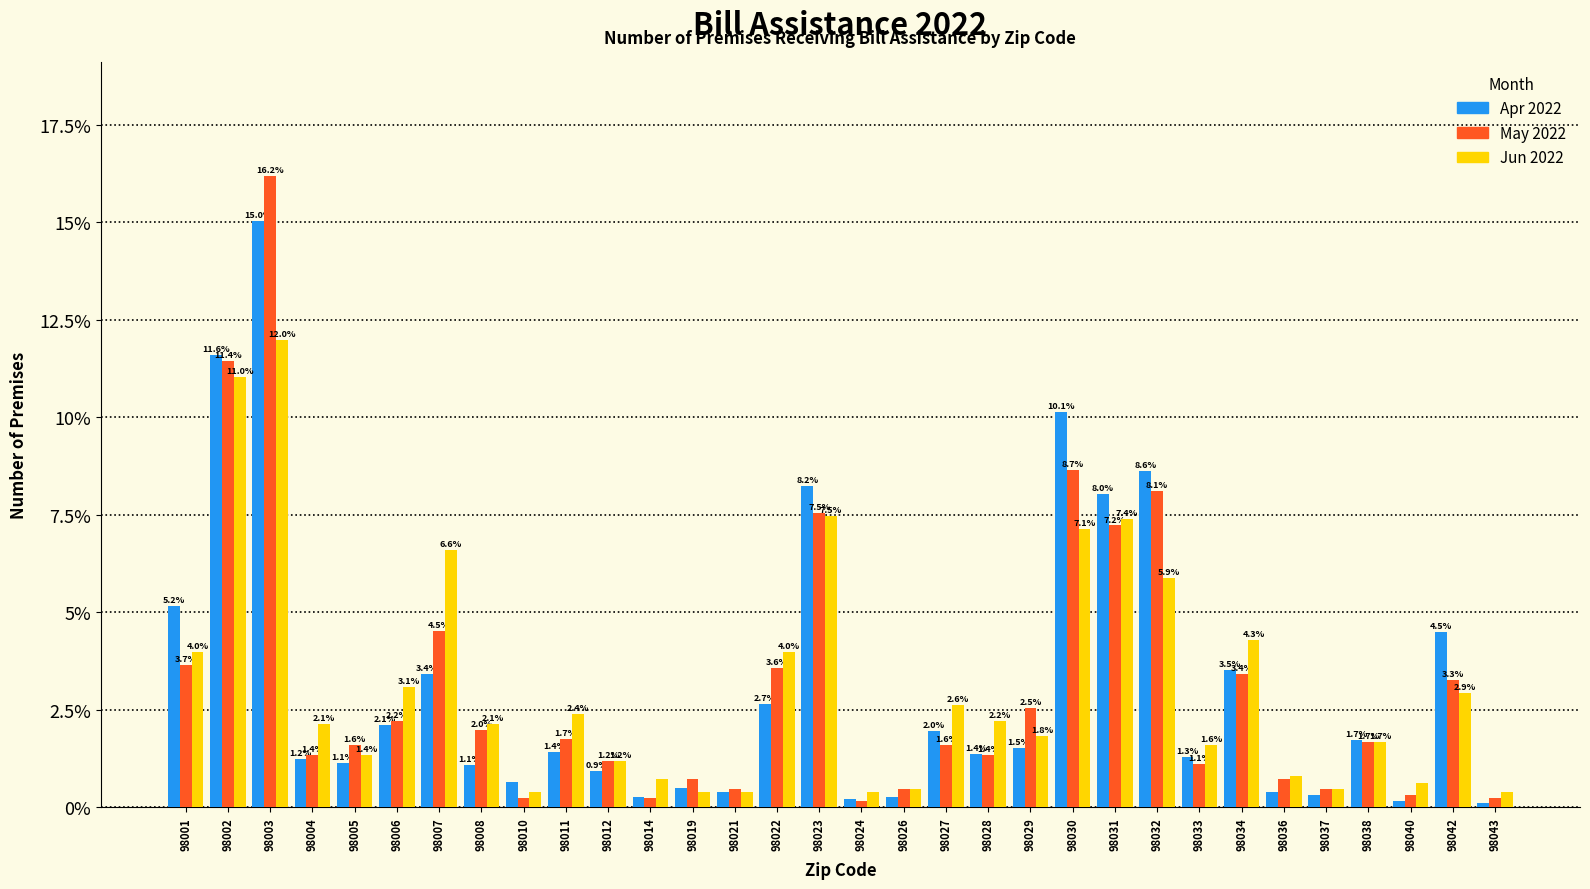

Which series has the widest spread of values?

May 2022